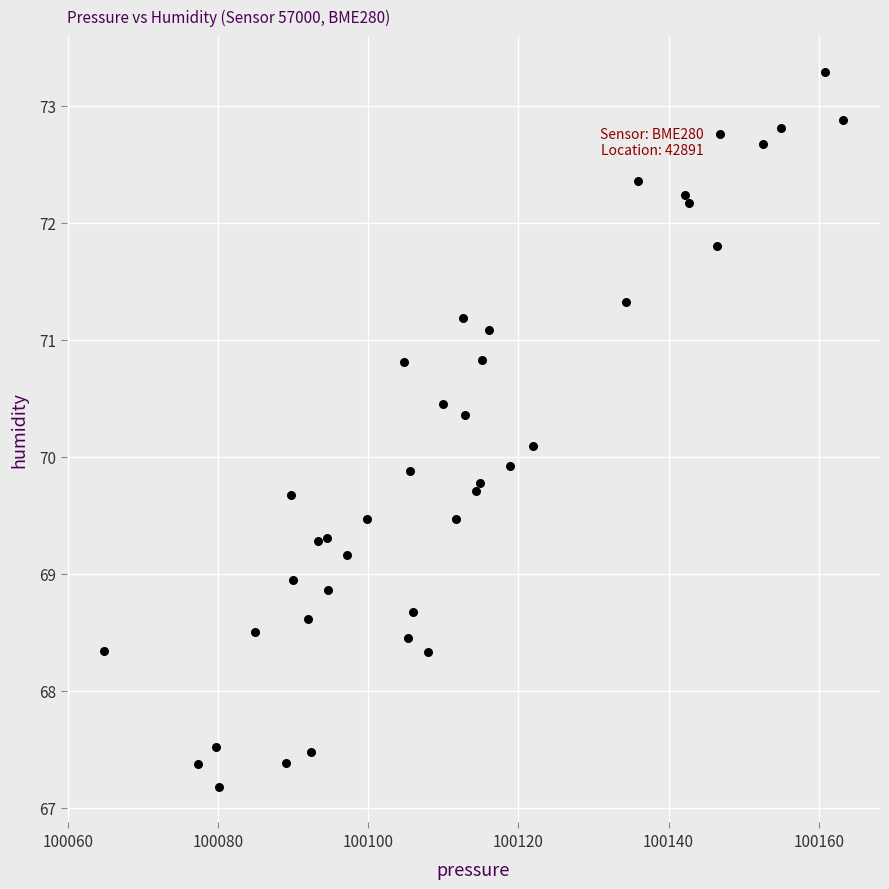

What is the range of Y values (max minus min)?

6.1